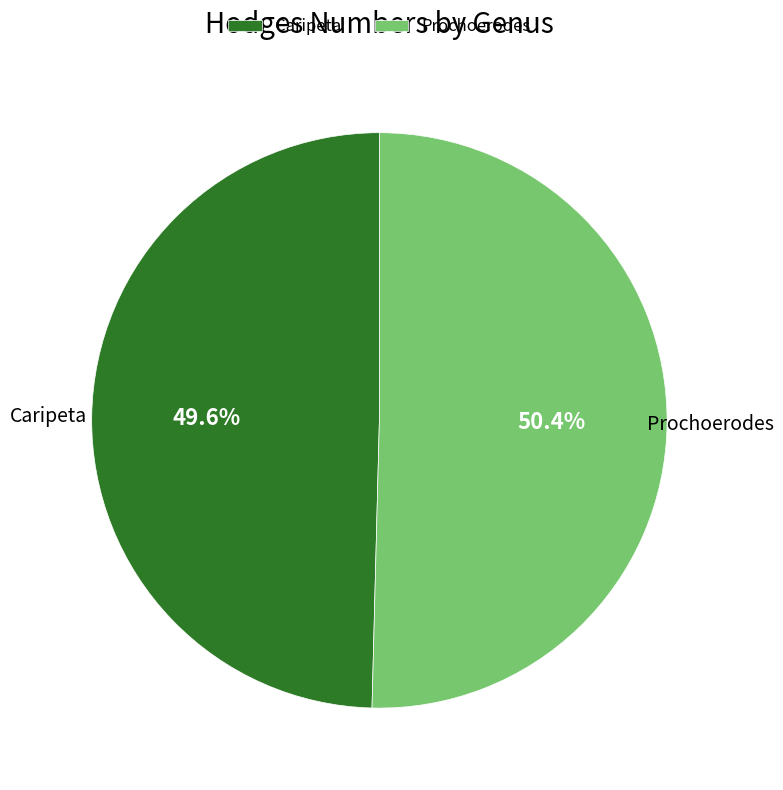

To the nearest percent, what is the difference between the largest and smallest slice percentages?

1%